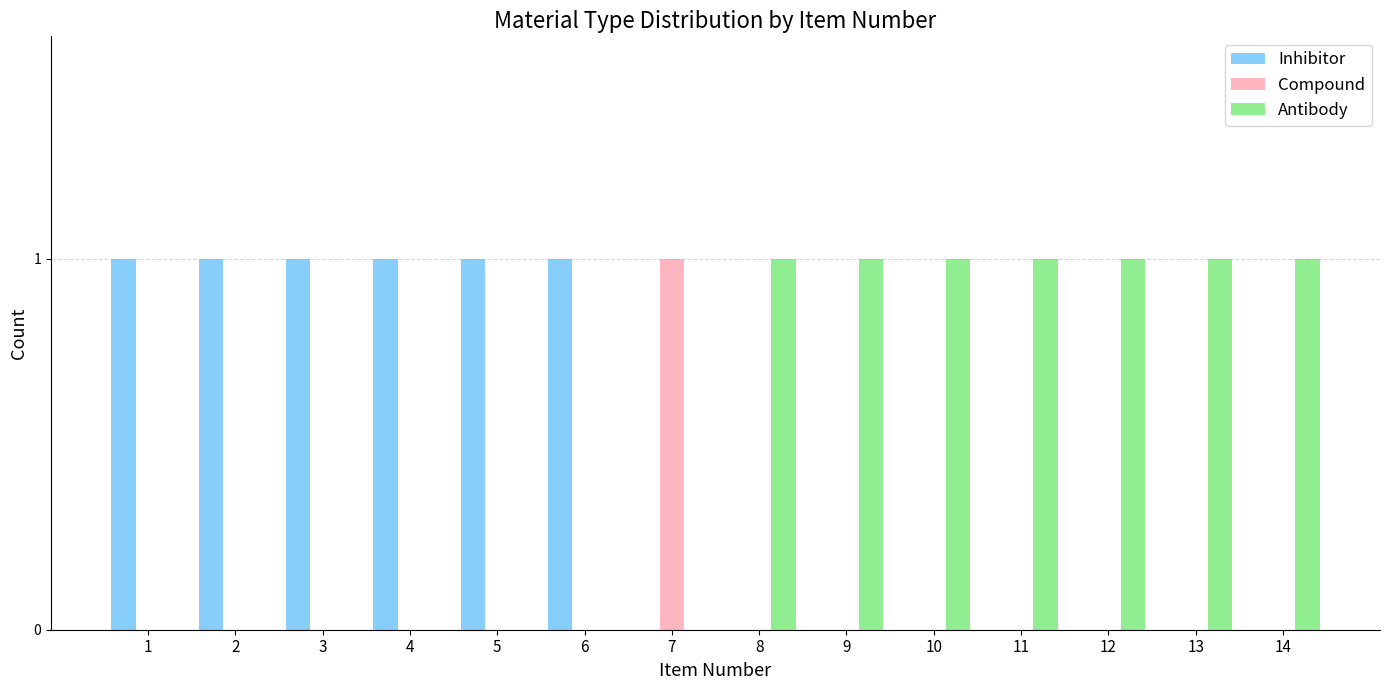

How many groups of bars are there?

14